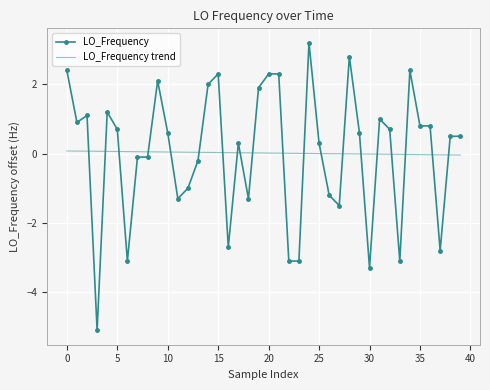

After their last crossing, which series has the higher values: LO_Frequency or LO_Frequency trend?

LO_Frequency